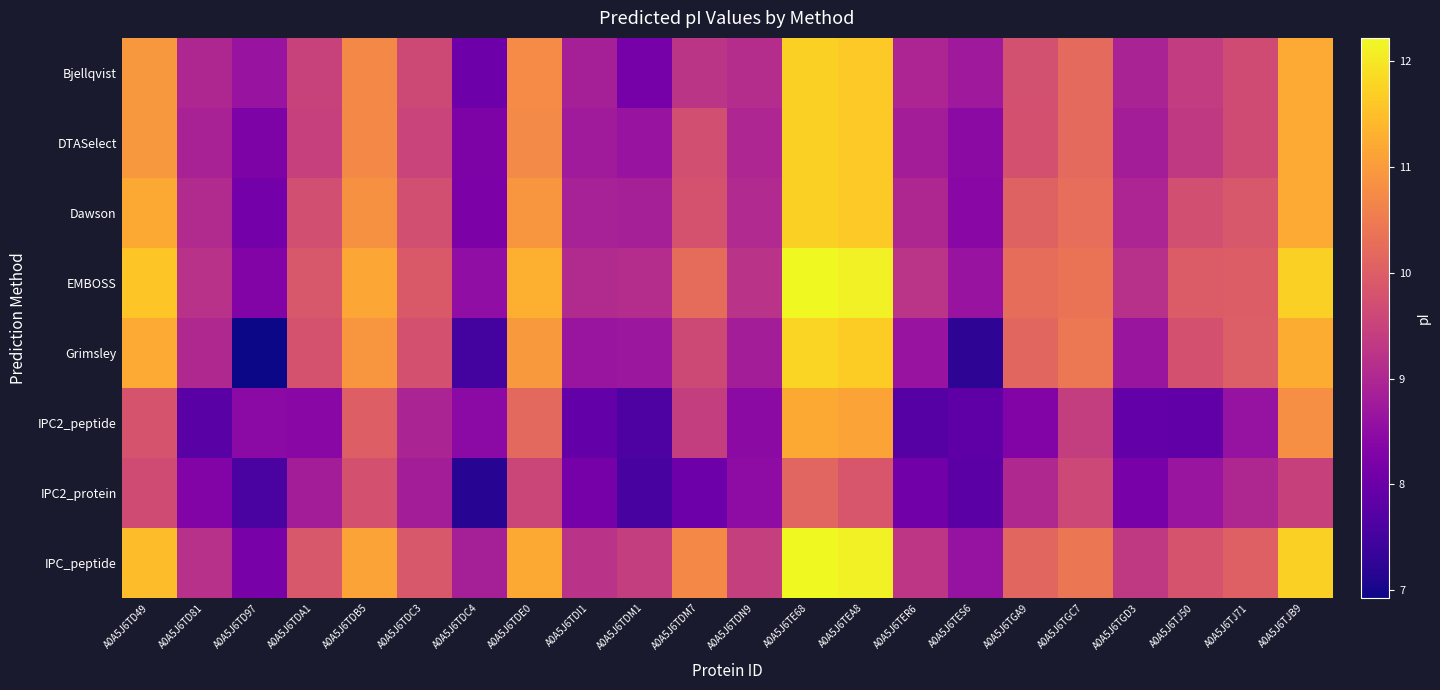

Which has a higher value, A0A5J6TDC4 or A0A5J6TDM7?

A0A5J6TDM7